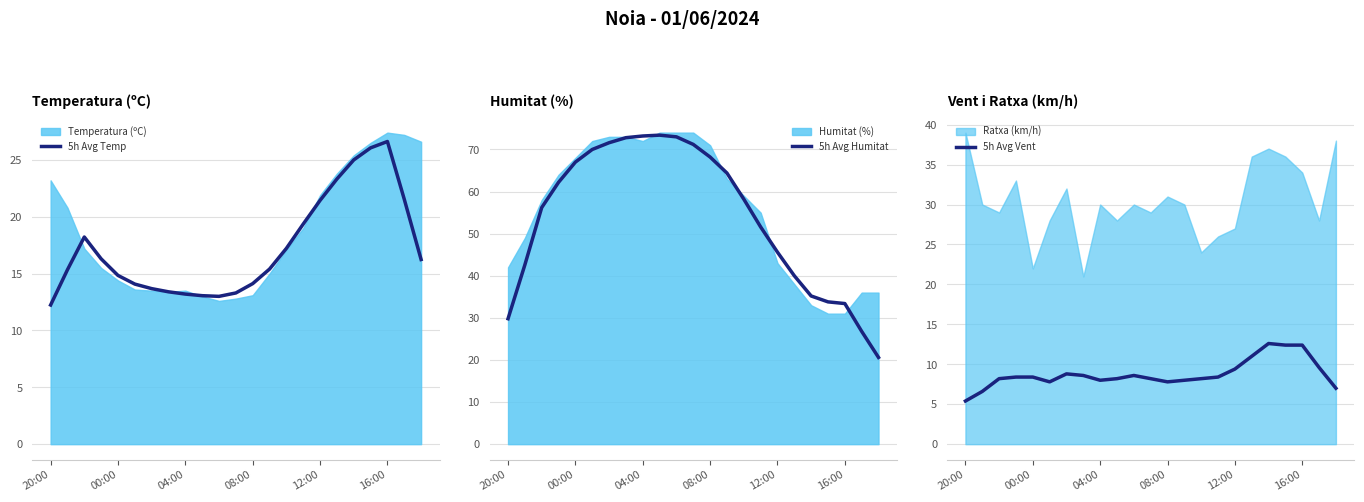

The value of 5h Avg Vent at 7 is 8.6. True or false?

True